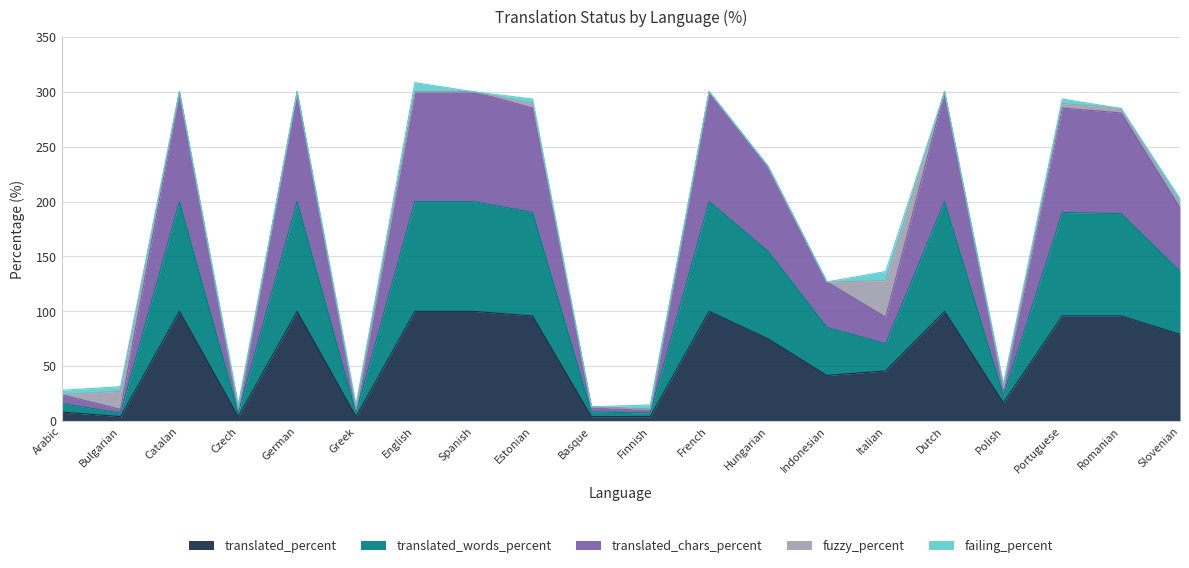

True or false: translated_words_percent and translated_percent intersect in this chart.

False